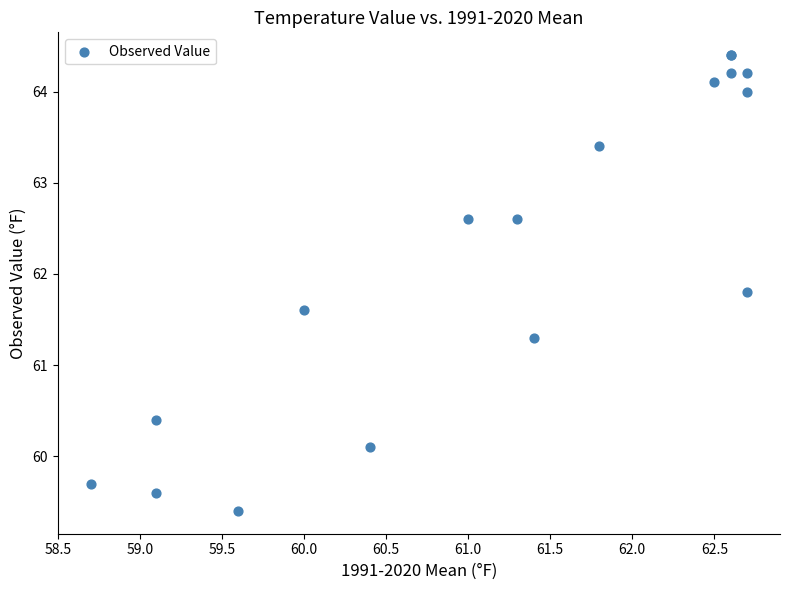

What Y value in the scatter plot is closest to 61?

61.3